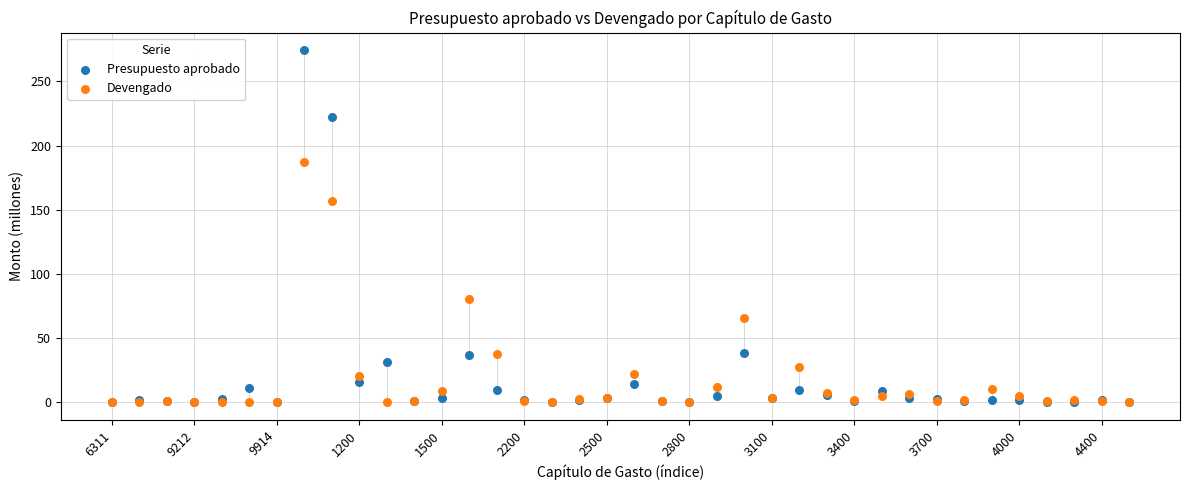

In the Devengado series, what Y value is closest to 93?

80.3